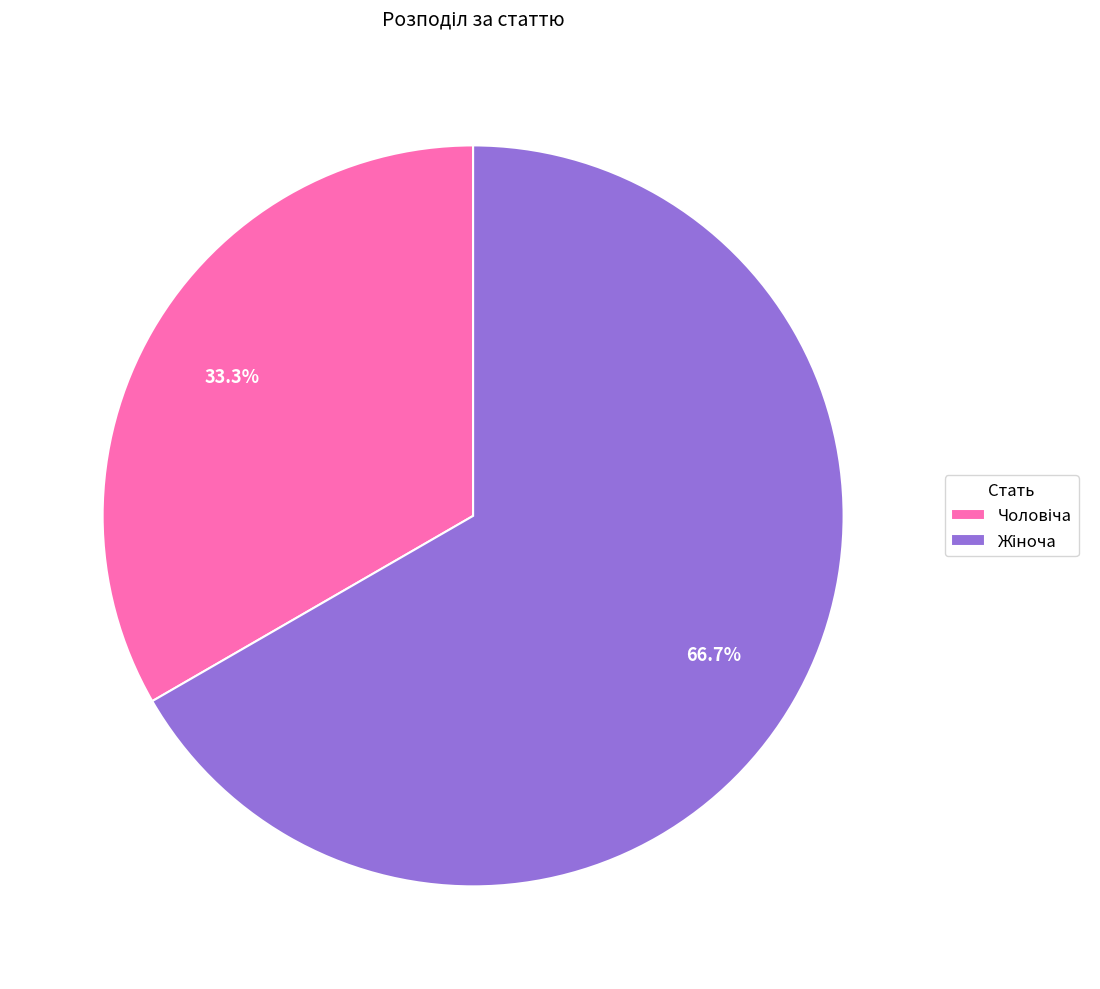

Does any single category account for the majority?

Yes